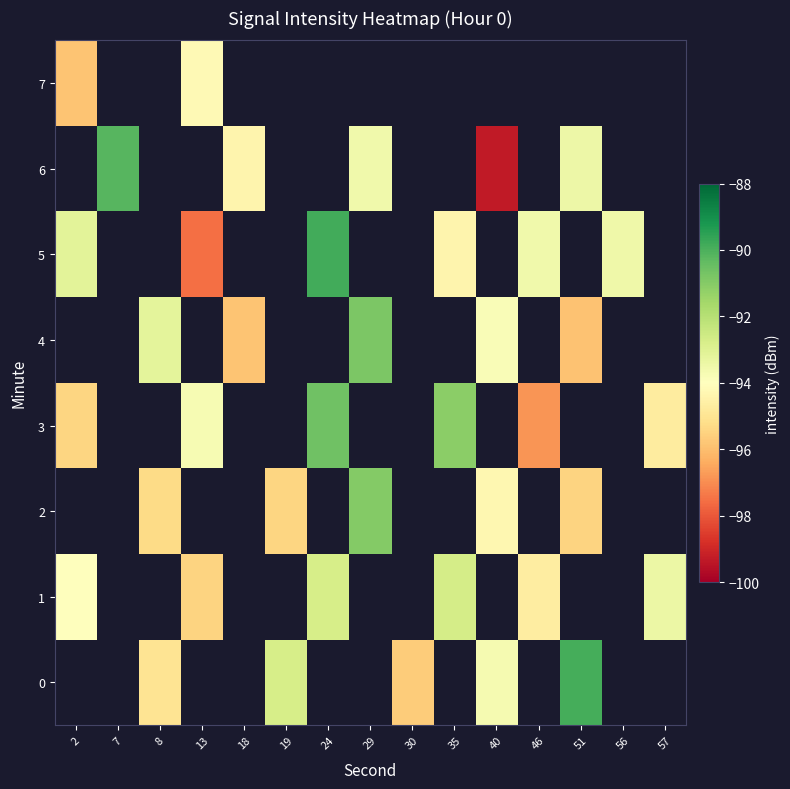

How many values in 2 are below zero?

5